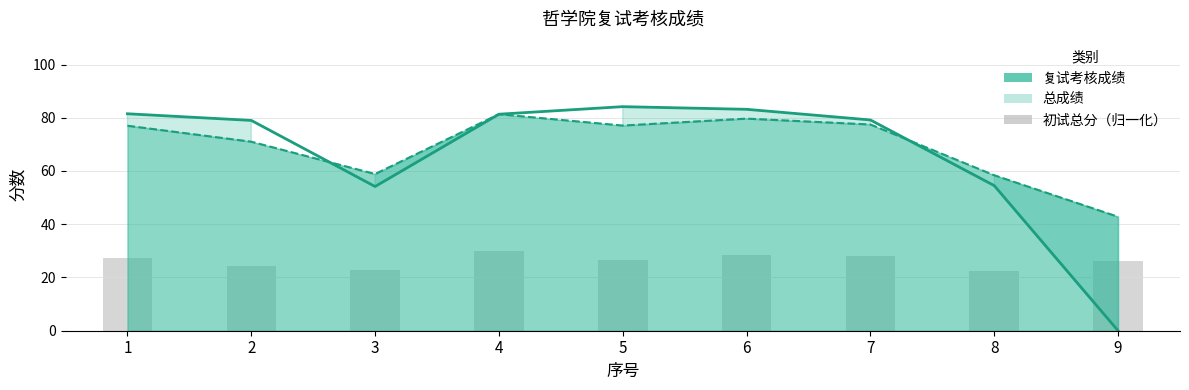

Is it true that 初试总分（归一化） equals 37.7 at 6?

False